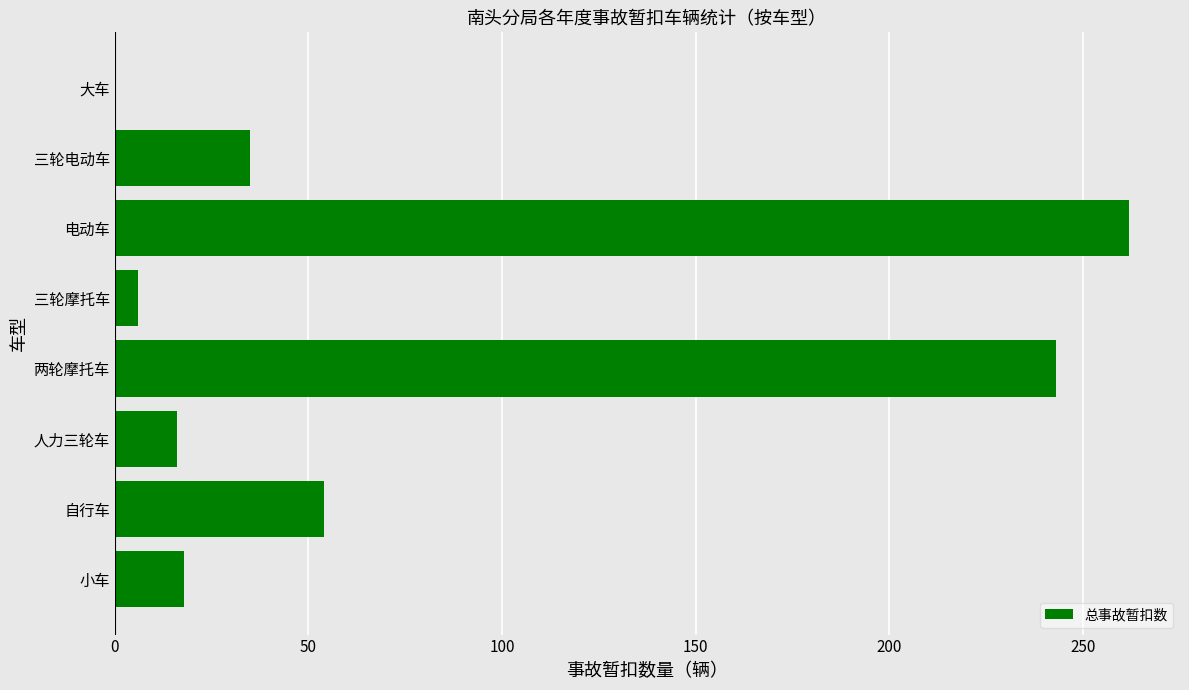

What is the sum of all values?

634